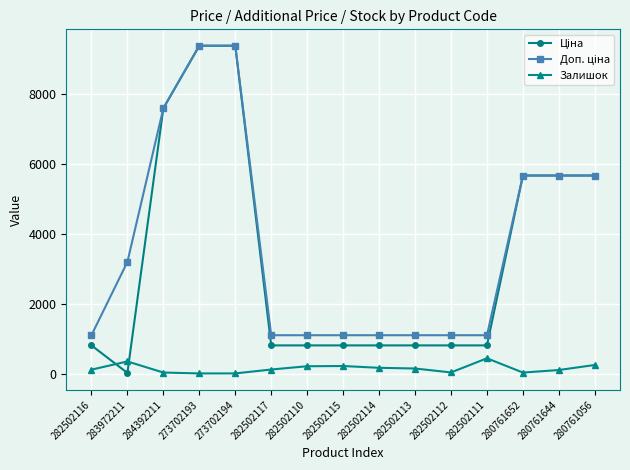

Does the chart have visible grid lines?

Yes